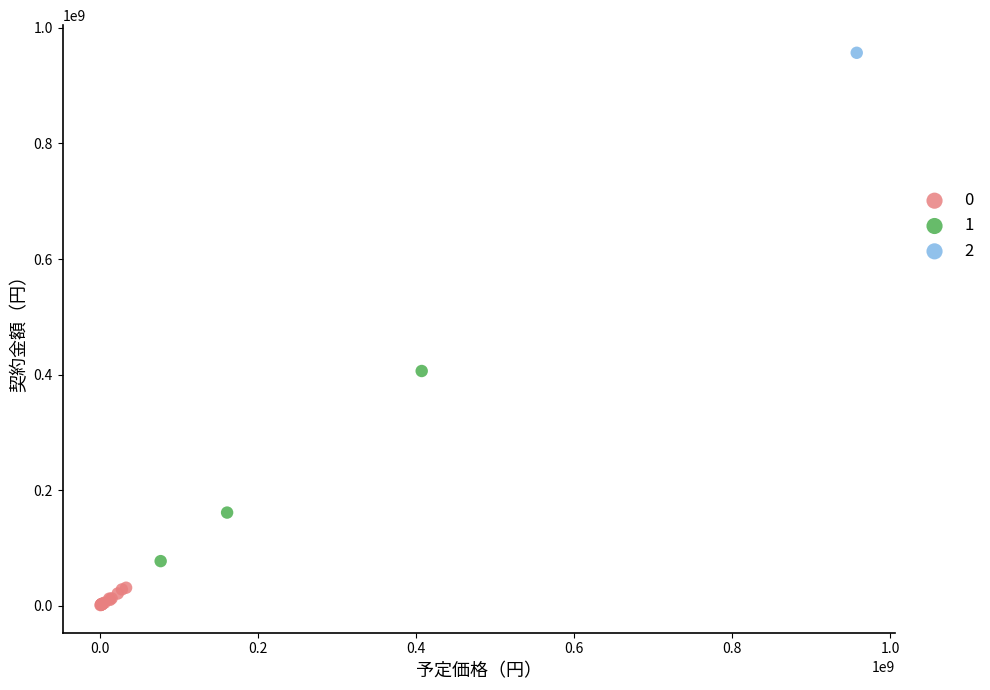

What are all the series names shown in the legend?

0, 1, 2